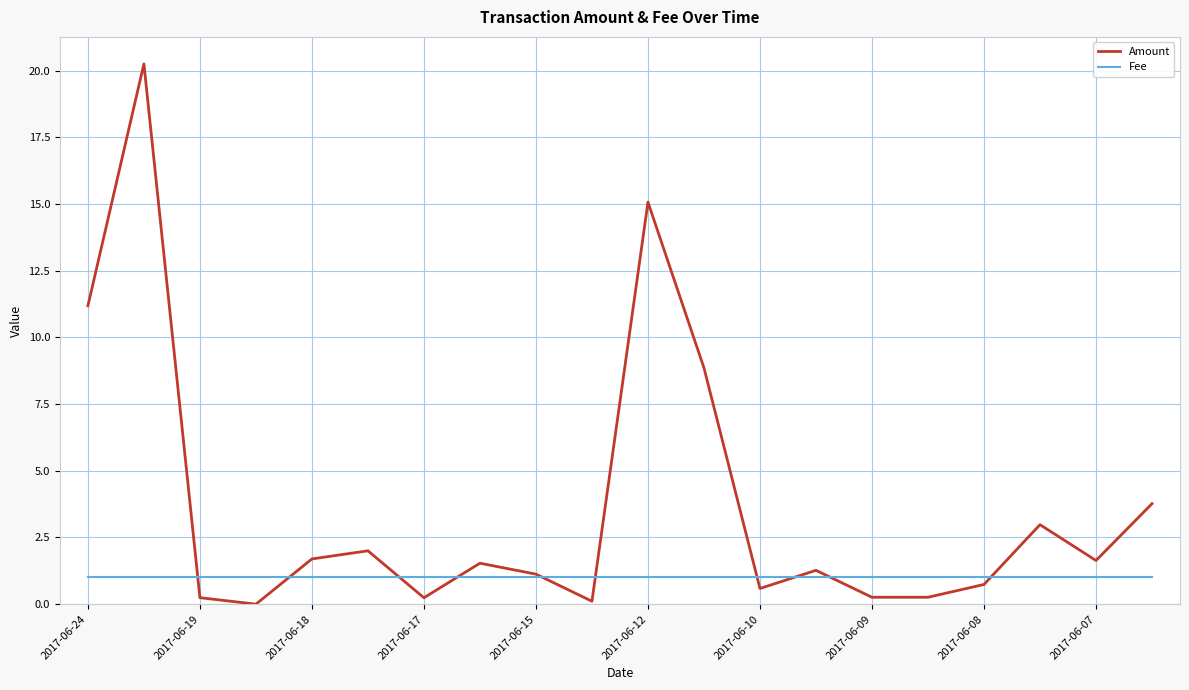

Which series has the largest total across all categories?

Amount